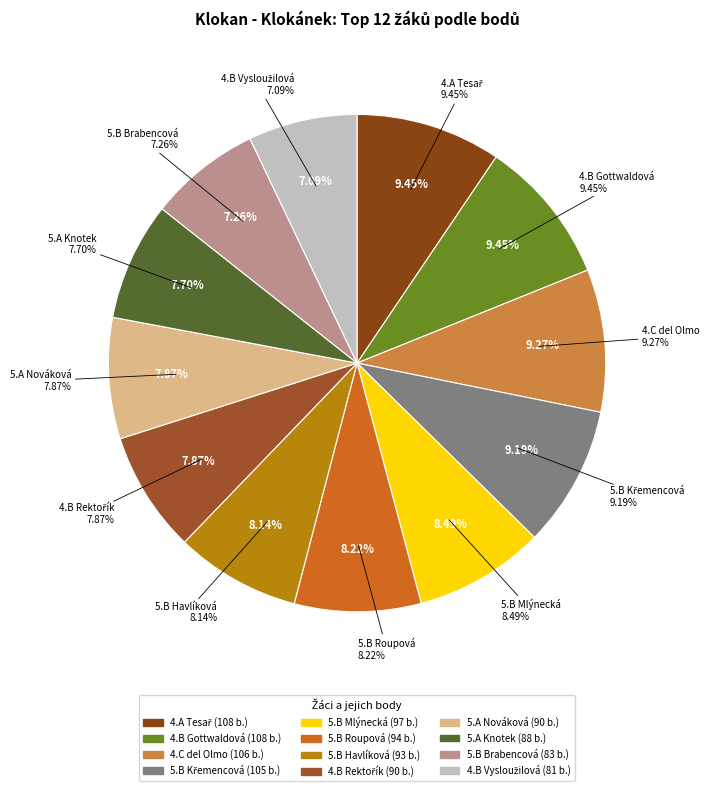

Does any single category account for the majority?

No